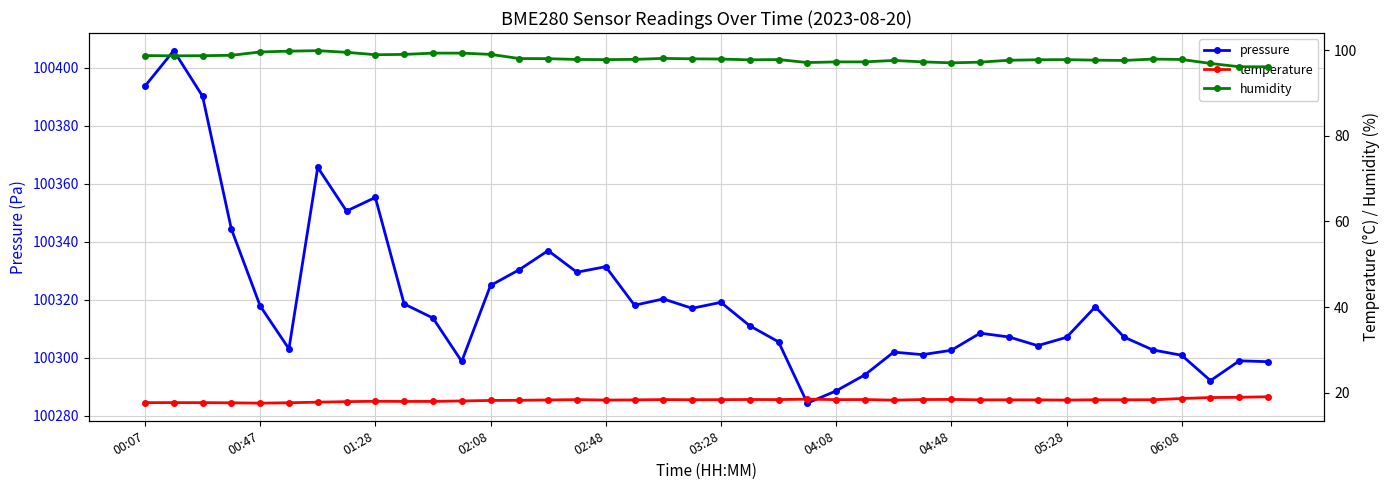

What is the minimum value for pressure?

100284.4